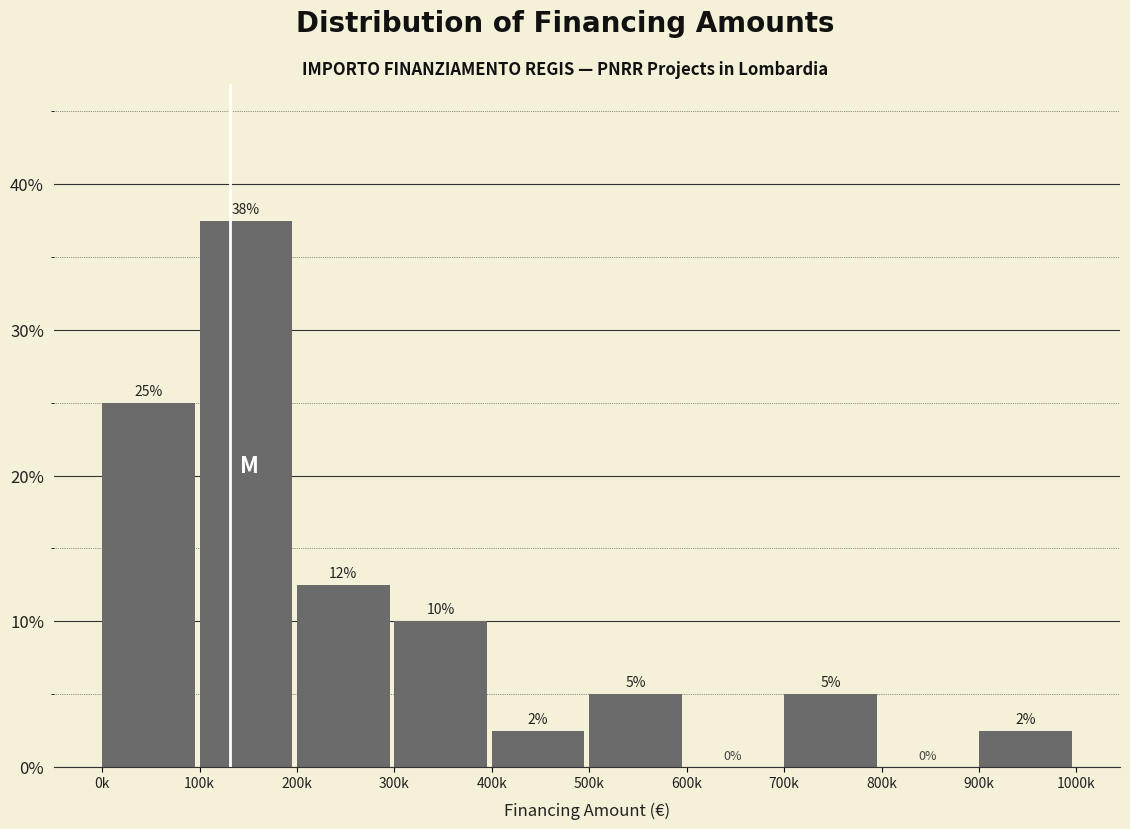

What is the sum of the values at 600k and 0k?

25.0